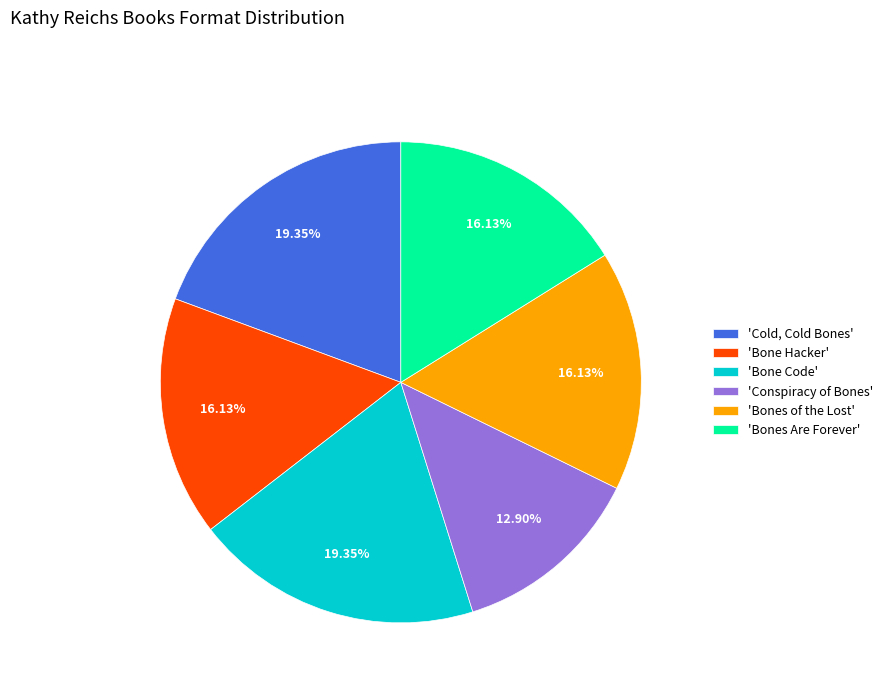

How many segments does this pie chart have?

6